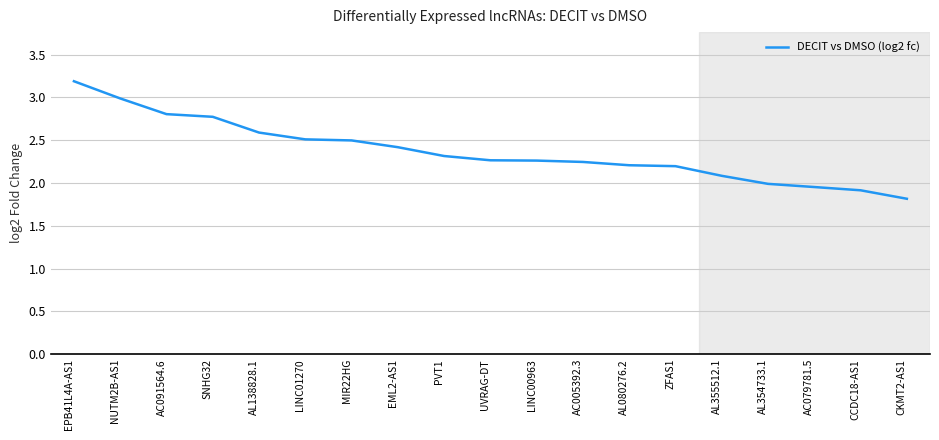

What is the difference between the maximum and minimum values?

1.4